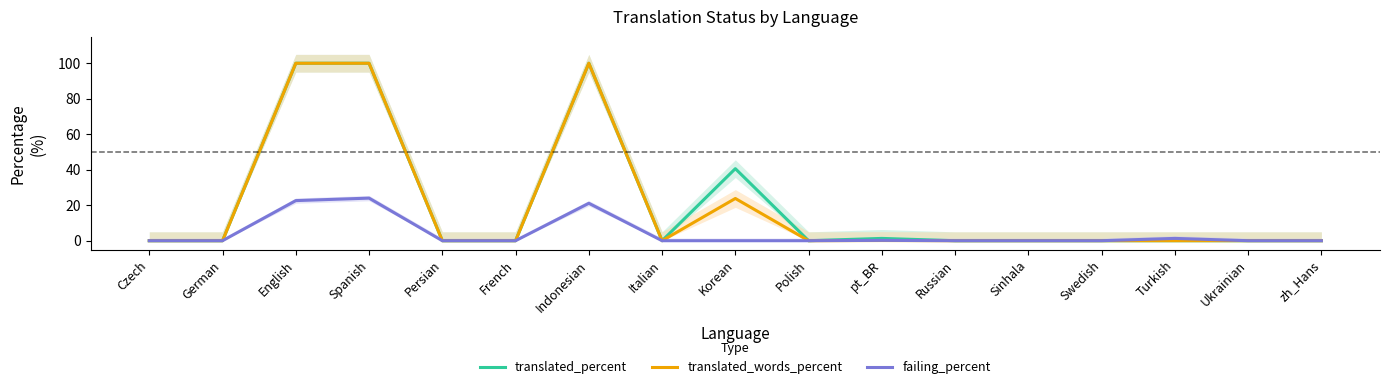

Which series changed the most between Persian and pt_BR?

translated_percent